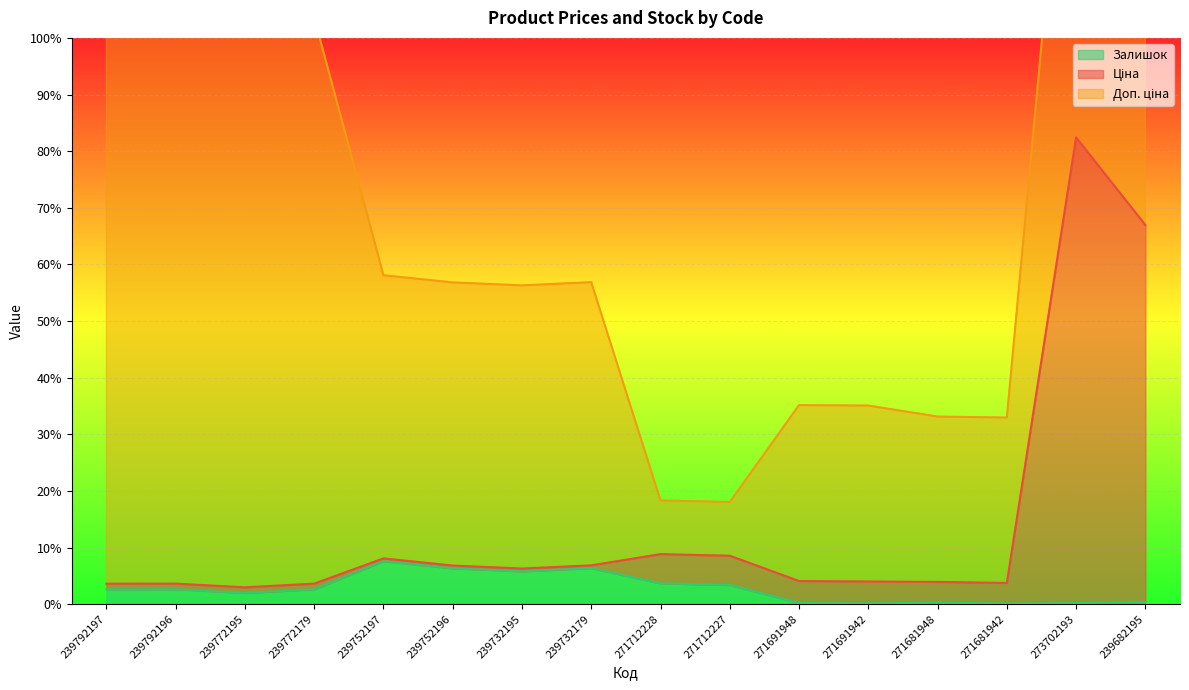

True or false: Залишок has a value of 2.4 at 239732195.

False